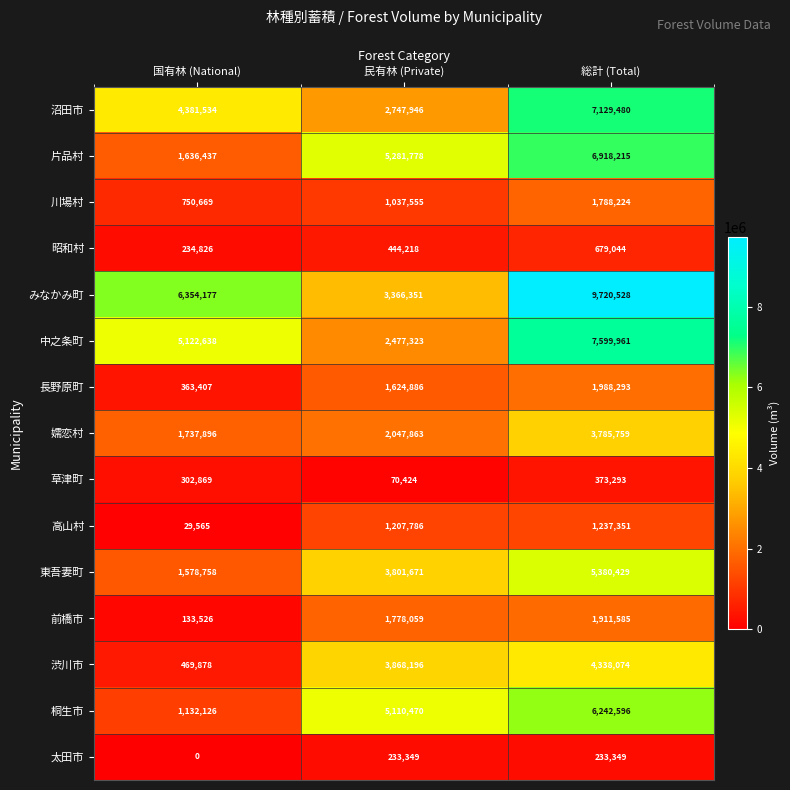

True or false: 昭和村 has a value of 156728 at 民有林 (Private).

False